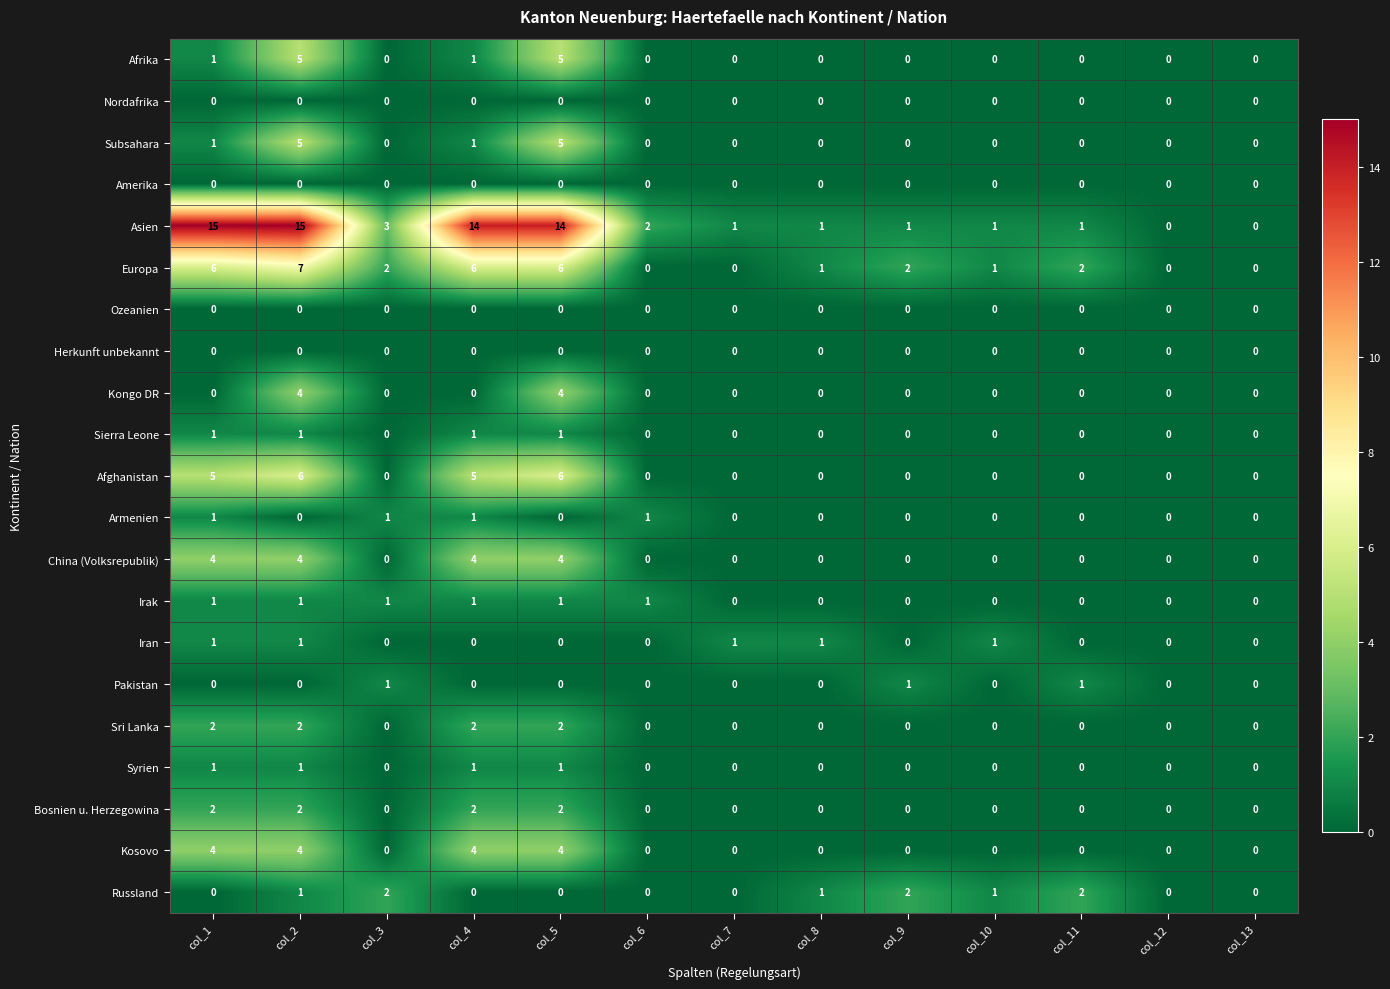

Count the China (Volksrepublik) values in the range 0 to 4.

13